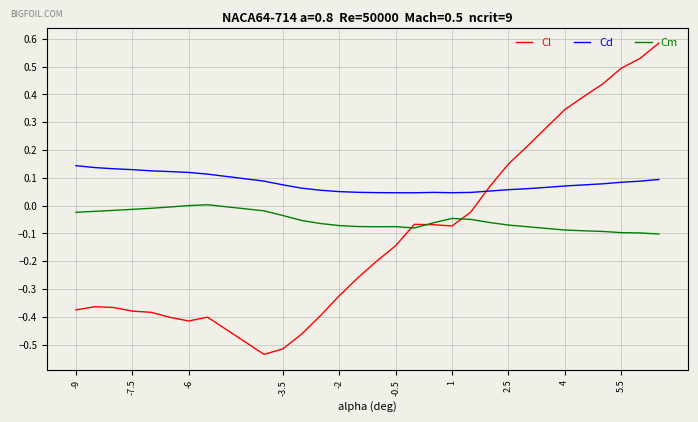

True or false: Cl and Cd intersect in this chart.

True